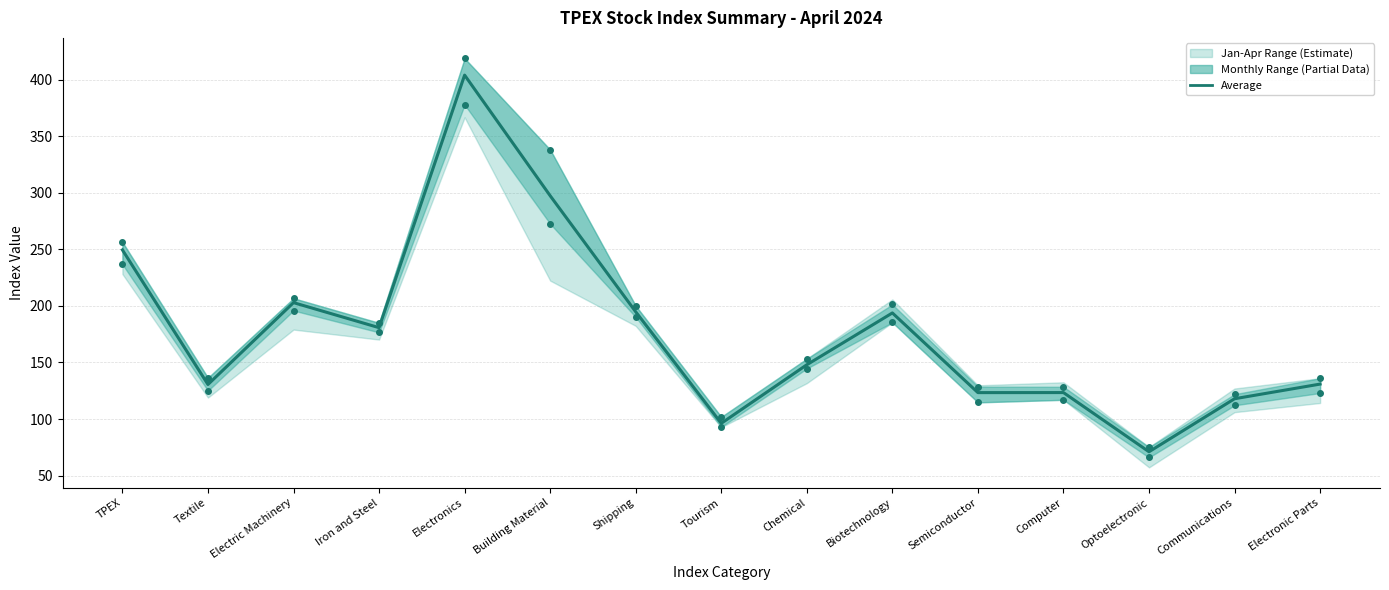

What is the maximum value shown in the chart?

403.9